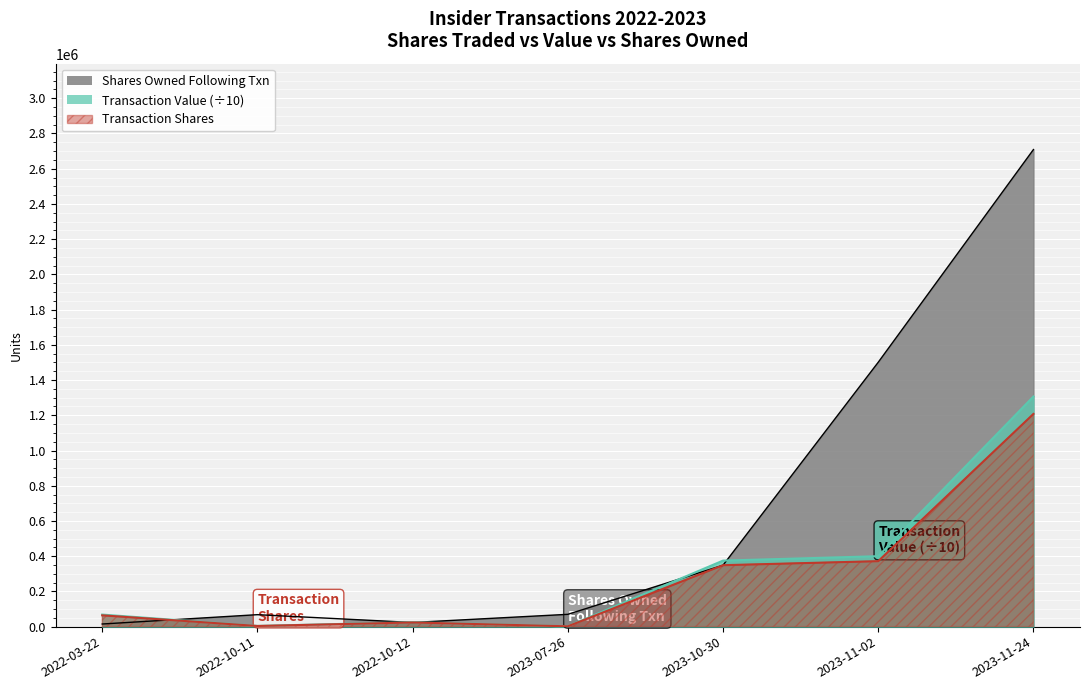

Reading left to right, what are all the values shown in this chart?

transactionShares: 64199.0	3784.0	23652.0	1944.0	348837.0	371747.0	1207591.0
transactionValue: 68500.0	4000.0	25000.0	2078.6	375000.0	400000.0	1306613.0
sharesOwnedFollowingTransaction: 14995.0	67983.0	23652.0	69927.0	348837.0	1501169.0	2708759.0